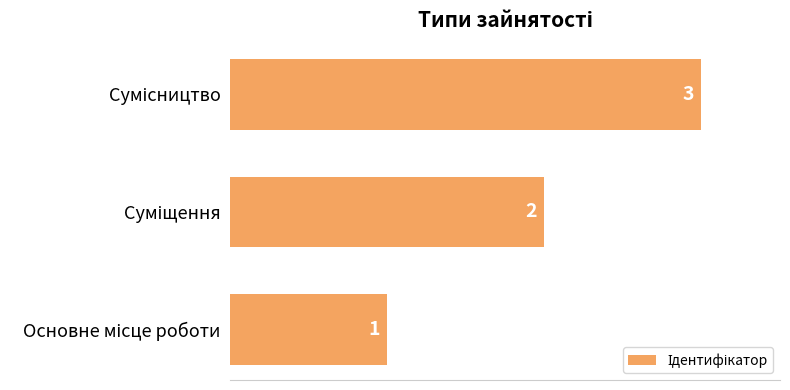

What is the greatest value displayed?

3